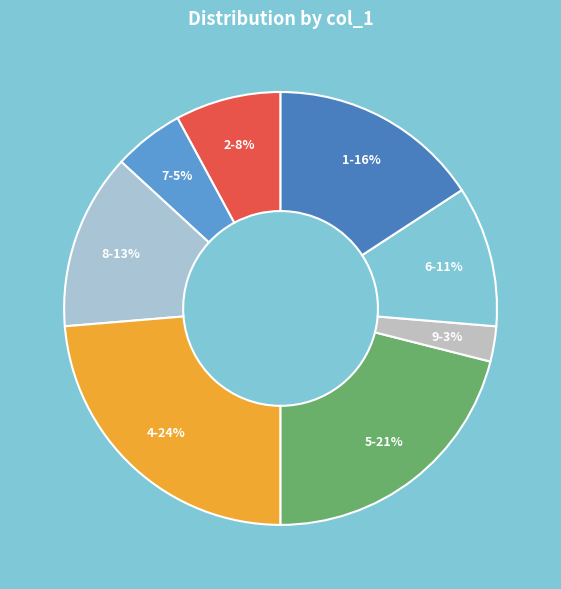

Between 2-8% and 1-16%, which is larger?

1-16%